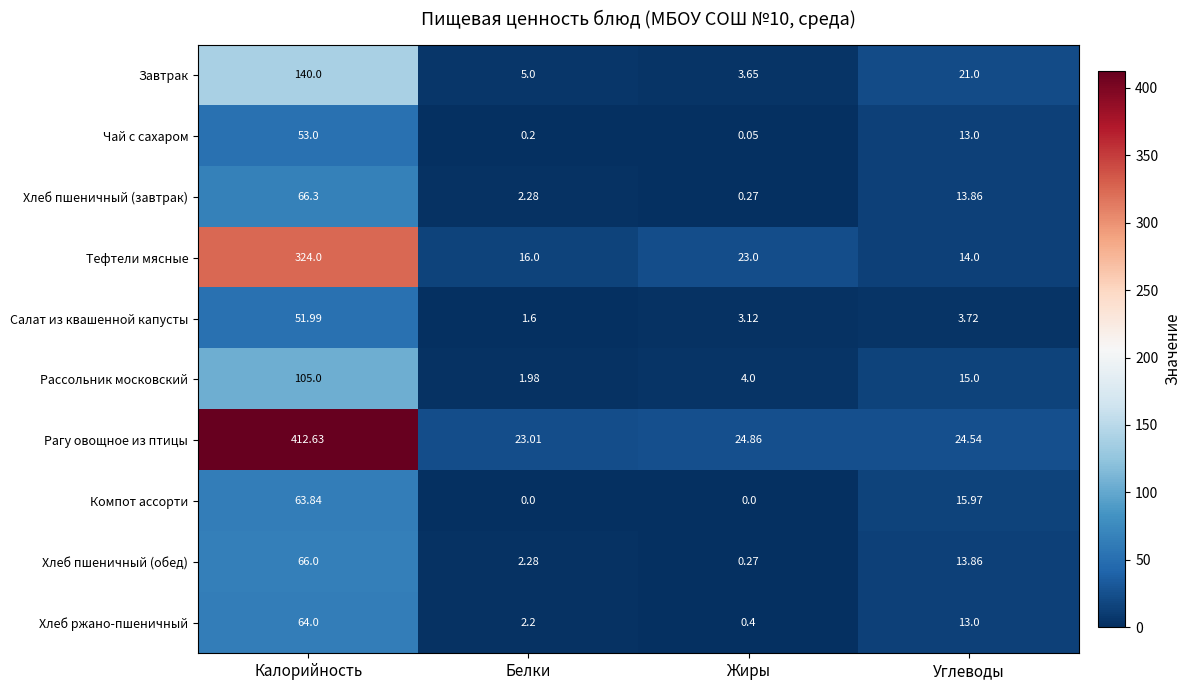

At which label does Хлеб ржано-пшеничный first exceed 13?

Калорийность